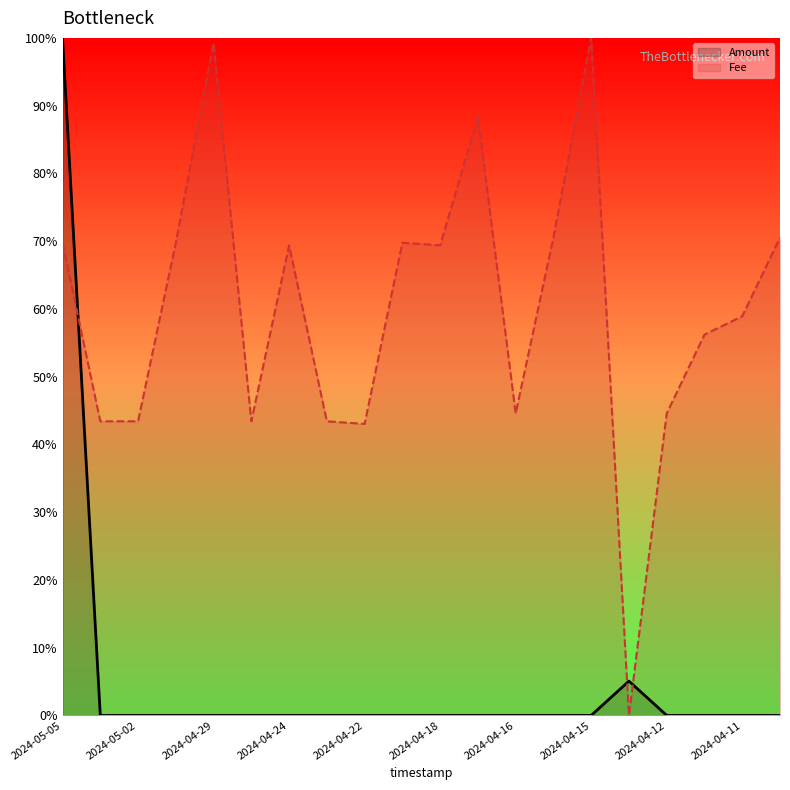

At 19, list the series in order from smallest to largest.

Amount, Fee